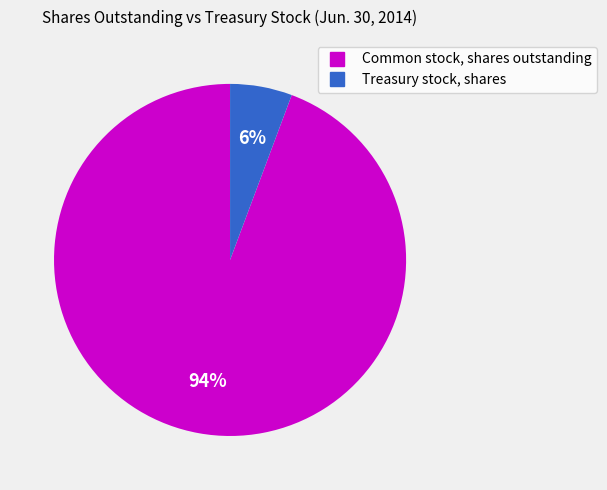

Do Treasury stock, shares and Common stock, shares outstanding together represent more than half of the pie?

Yes